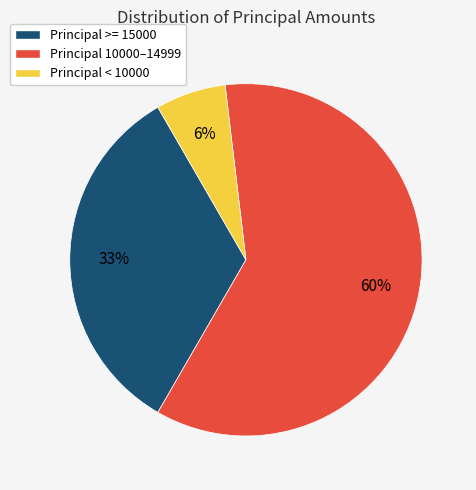

Between Principal >= 15000 and Principal 10000–14999, which is larger?

Principal 10000–14999